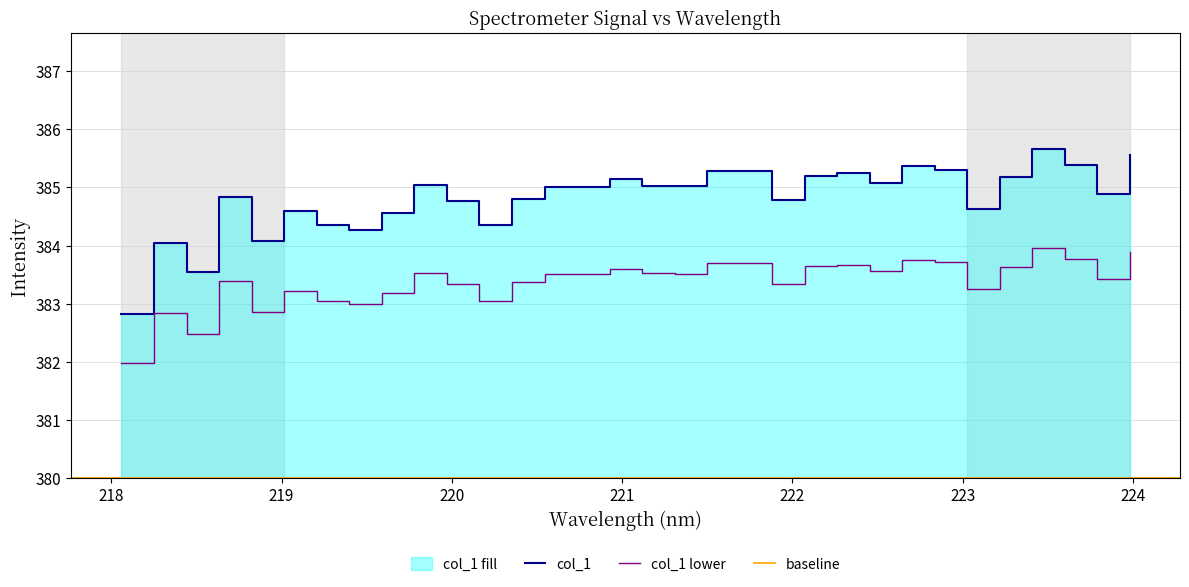

Reading left to right, extract all data points from this chart.

218.0596=382.8	218.2508=384.1	218.442=383.5	218.6332=384.8	218.8244=384.1	219.0156=384.6	219.2067=384.4	219.3979=384.3	219.589=384.6	219.7801=385.0	219.9712=384.8	220.1623=384.4	220.3533=384.8	220.5444=385.0	220.7354=385.0	220.9264=385.2	221.1174=385.0	221.3083=385.0	221.4993=385.3	221.6902=385.3	221.8812=384.8	222.0721=385.2	222.263=385.2	222.4538=385.1	222.6447=385.4	222.8355=385.3	223.0264=384.6	223.2172=385.2	223.408=385.7	223.5987=385.4	223.7895=384.9	223.9802=385.6